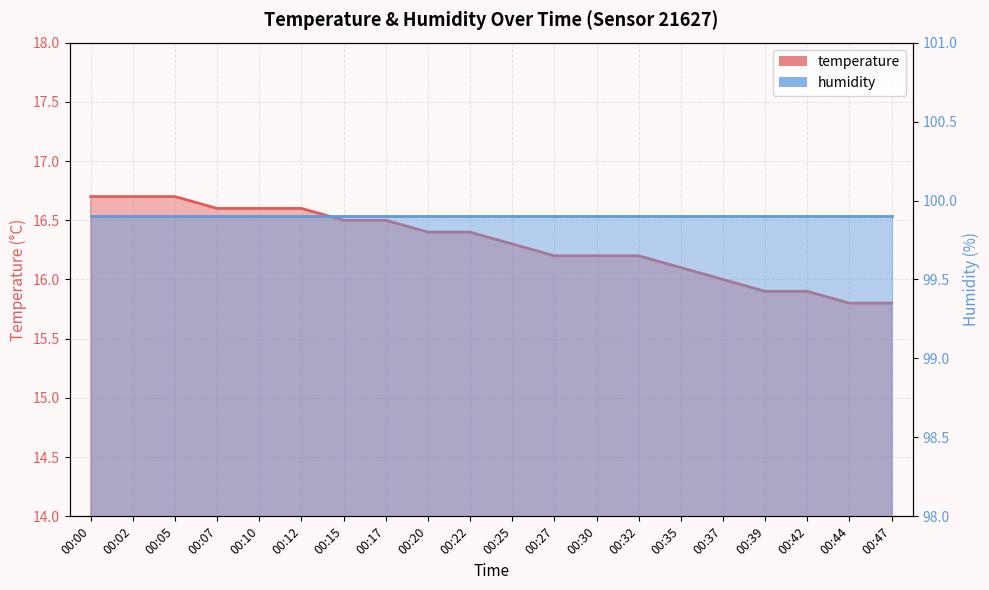

Reading right to left, extract all data points from this chart.

00:47=15.8	00:44=15.8	00:42=15.9	00:39=15.9	00:37=16.0	00:35=16.1	00:32=16.2	00:30=16.2	00:27=16.2	00:25=16.3	00:22=16.4	00:20=16.4	00:17=16.5	00:15=16.5	00:12=16.6	00:10=16.6	00:07=16.6	00:05=16.7	00:02=16.7	00:00=16.7